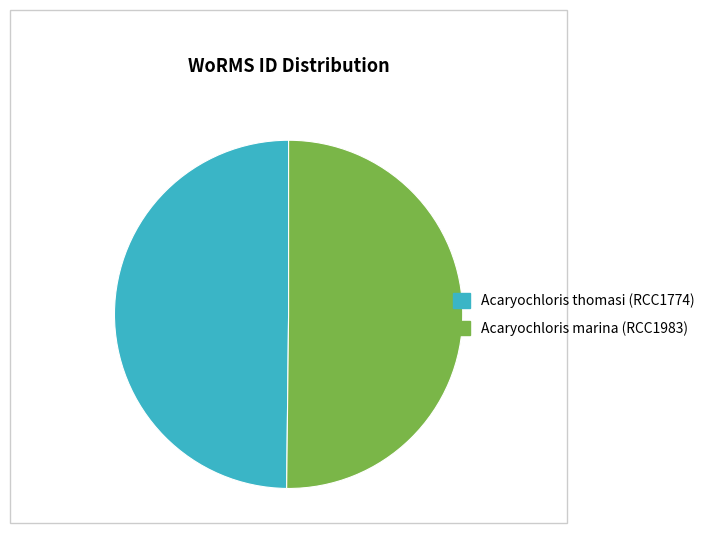

Count the number of slices in the pie.

2